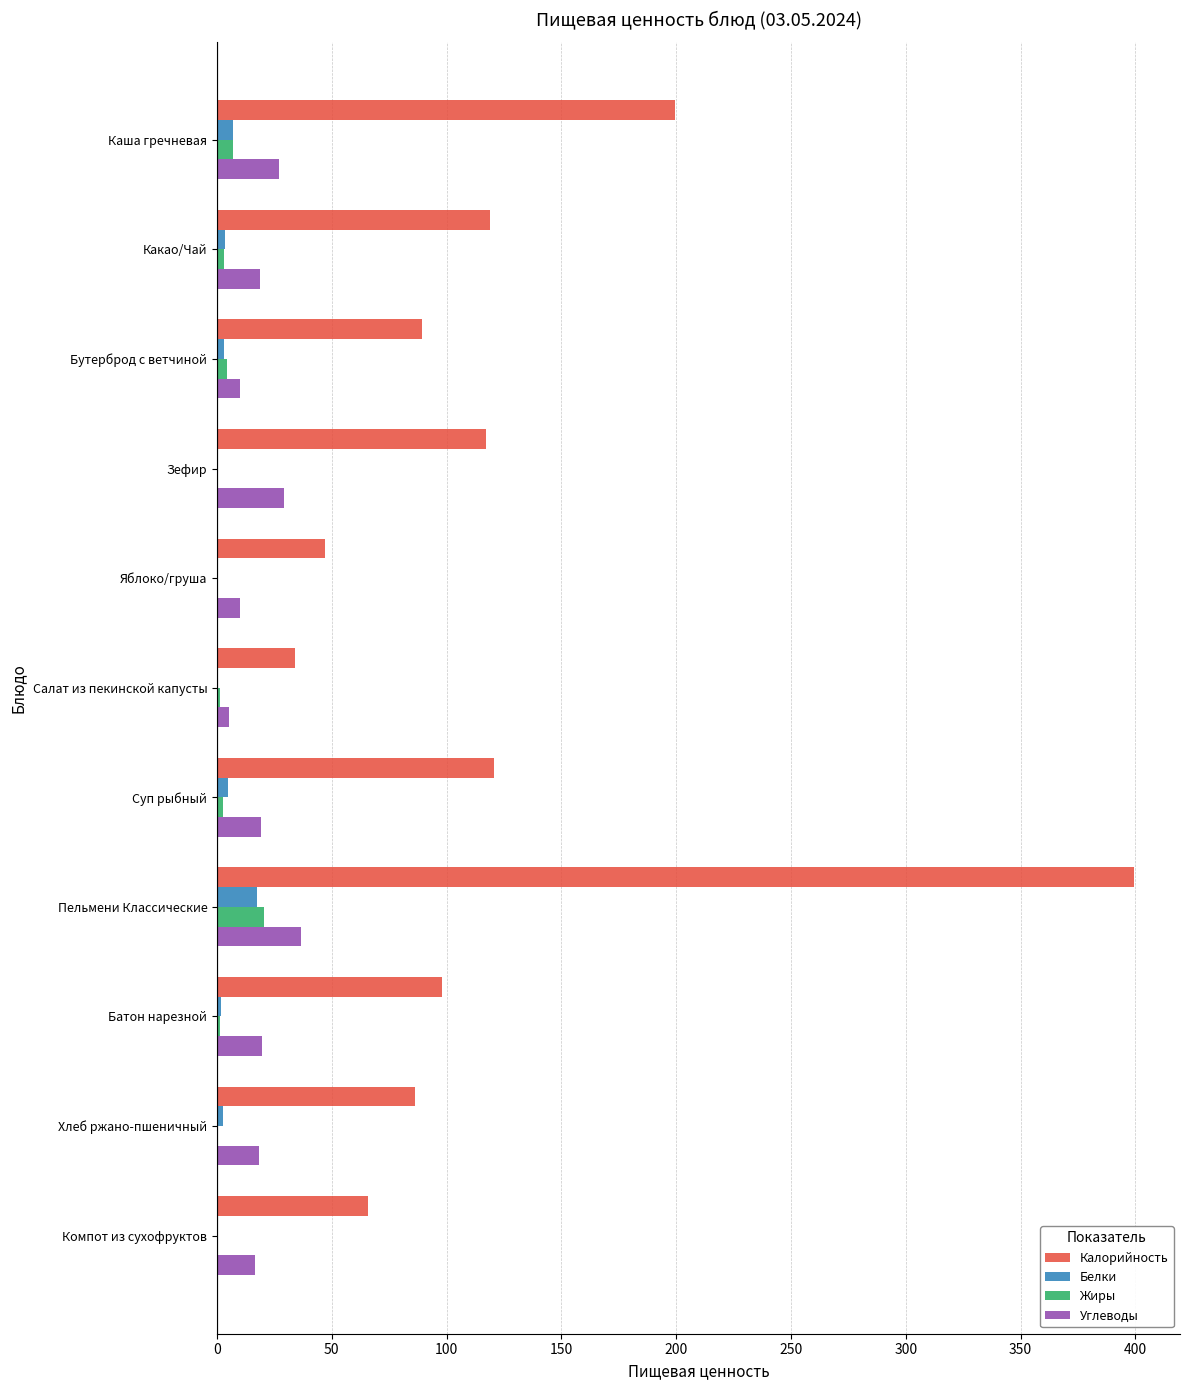

Which series has the largest total across all categories?

Калорийность